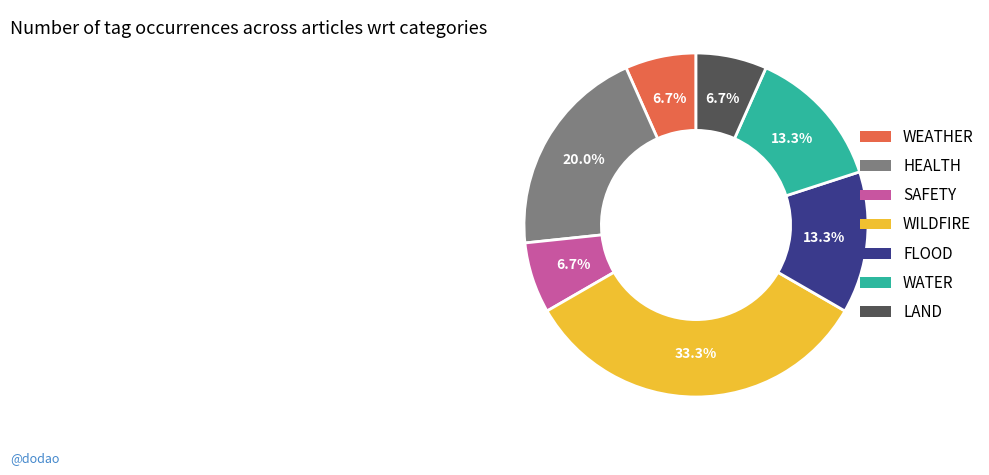

Is there any slice that represents more than half of the pie?

No